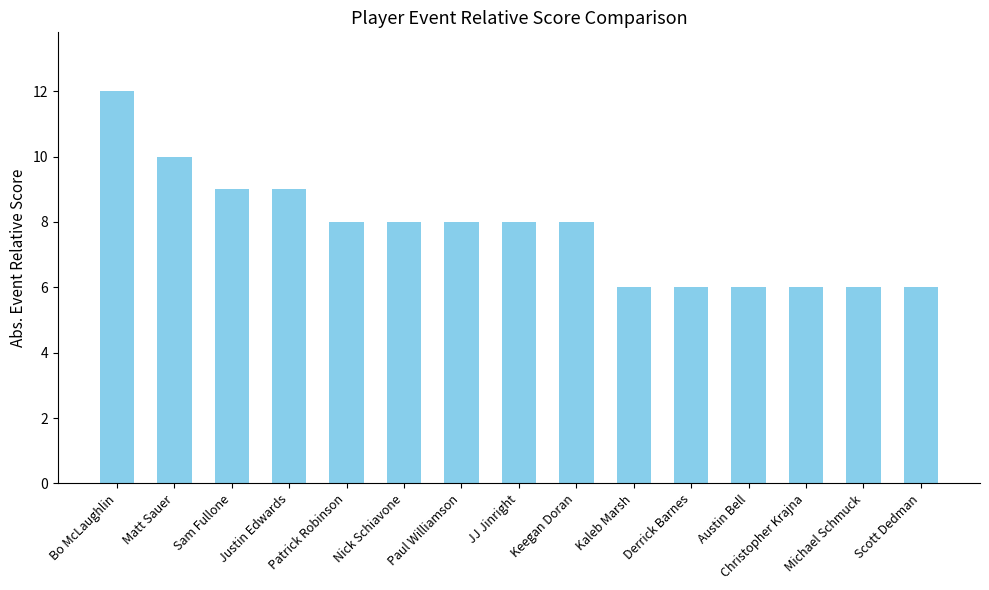

How many bars are there in total?

15